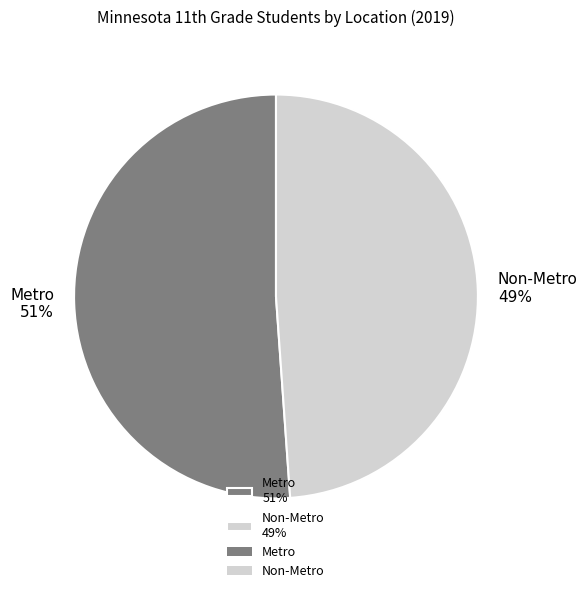

What is the ratio of the value at Non-Metro to the value at Metro?

1.0